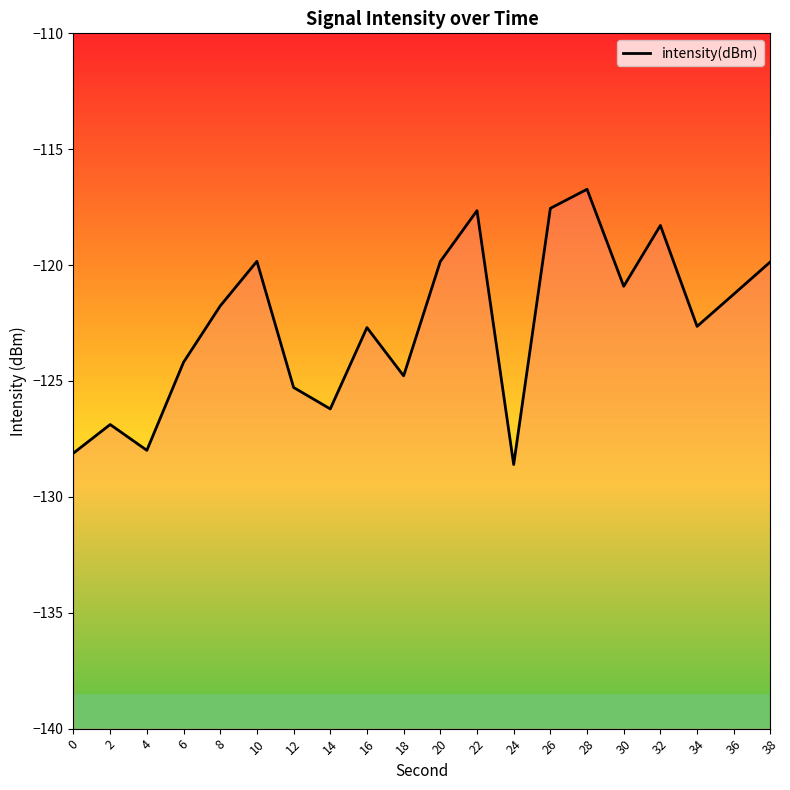

At which category does the chart reach its minimum across all series?

24